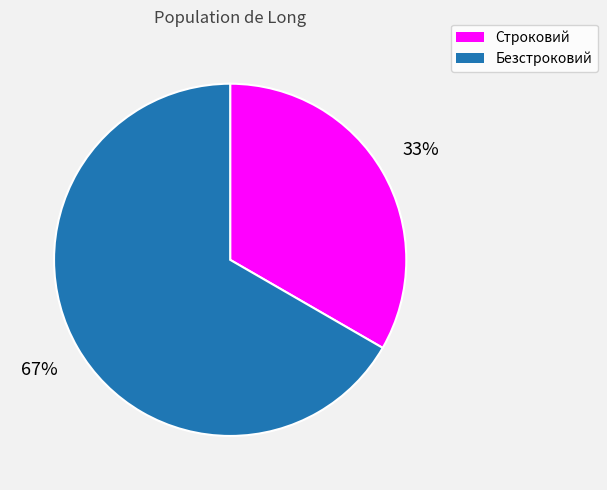

True or false: Безстроковий accounts for 67% of the total.

True